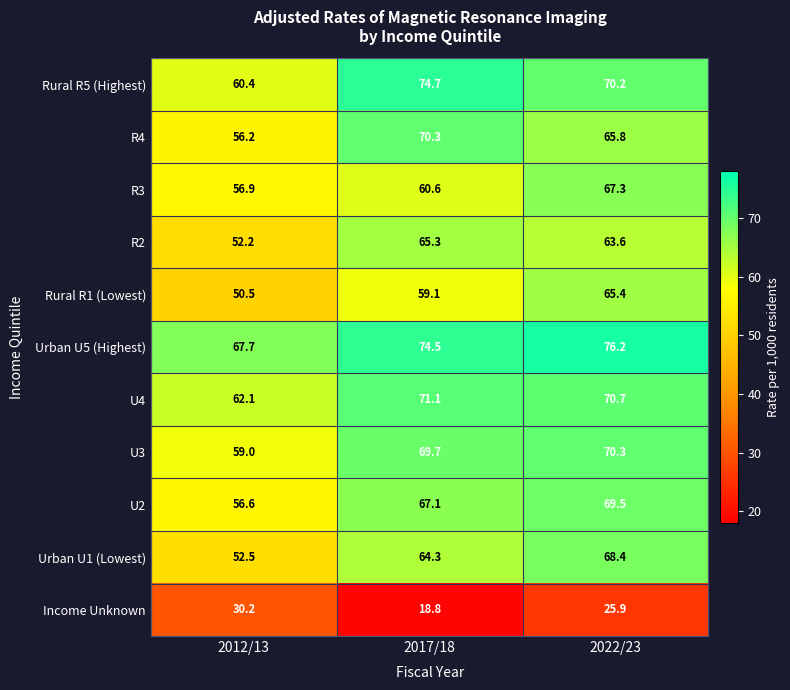

At how many categories does at least one series exceed 63?

3